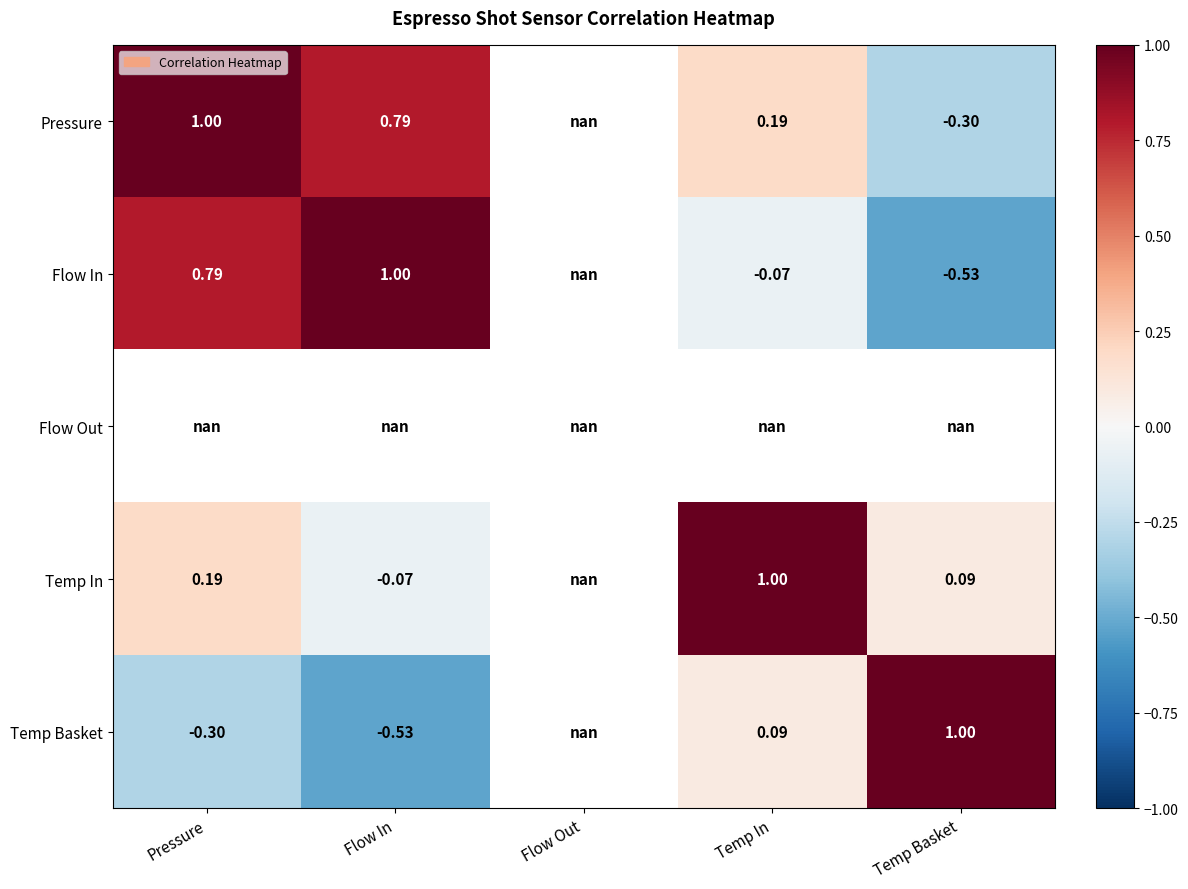

What is the greatest value displayed?

1.0